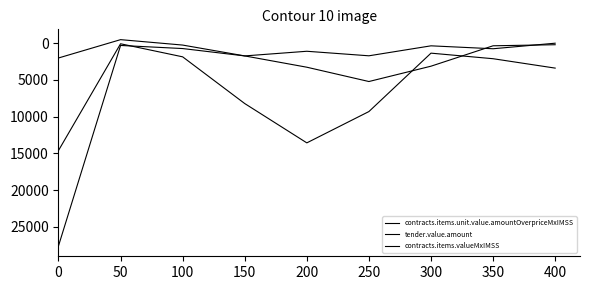

What value does the contracts.items.unit.value.amountOverpriceMxIMSS series have at 0?

2016.0